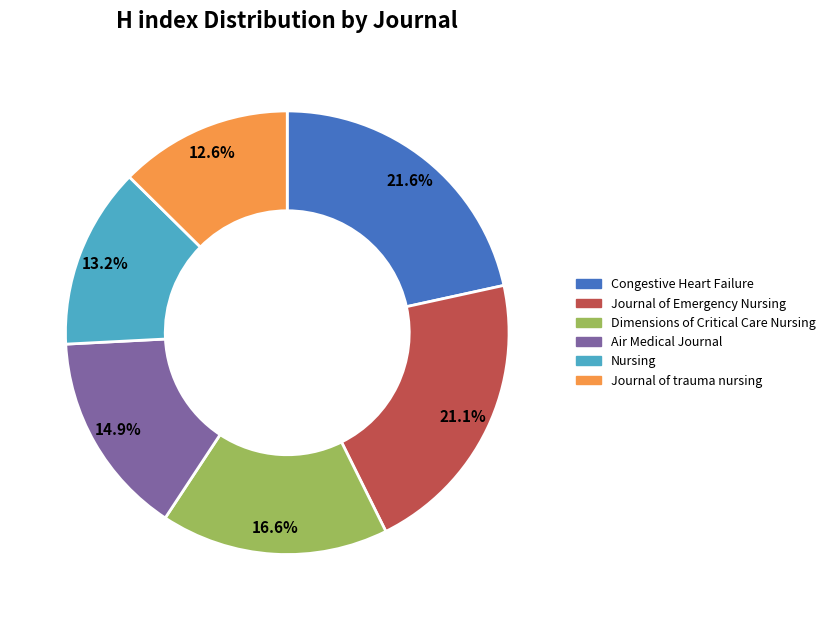

What percentage is NOT represented by Dimensions of Critical Care Nursing?

83.4%